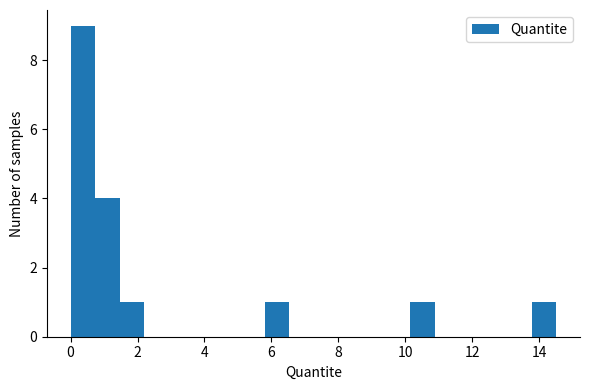

Around what value on the x-axis is the tallest bar? Give the approximate position of its centre, as read against the axis.

0.4